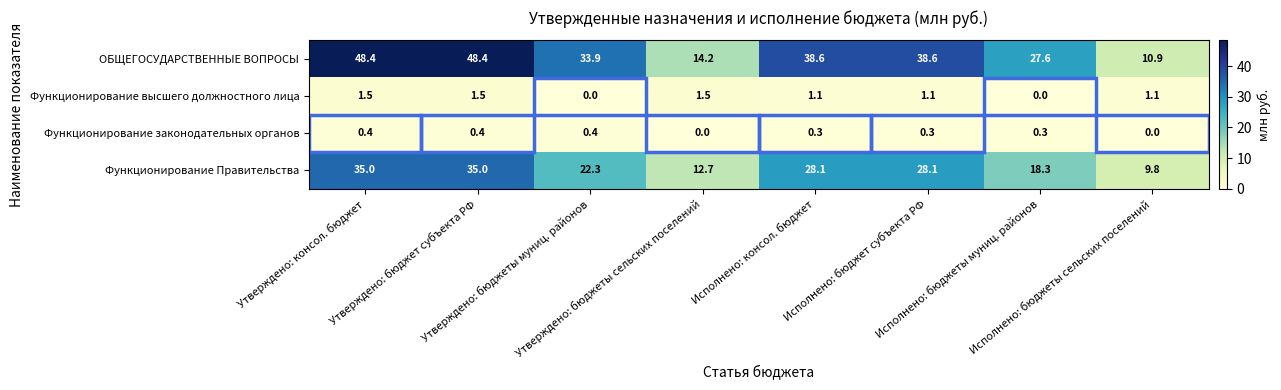

At how many categories does at least one series exceed 19?

6